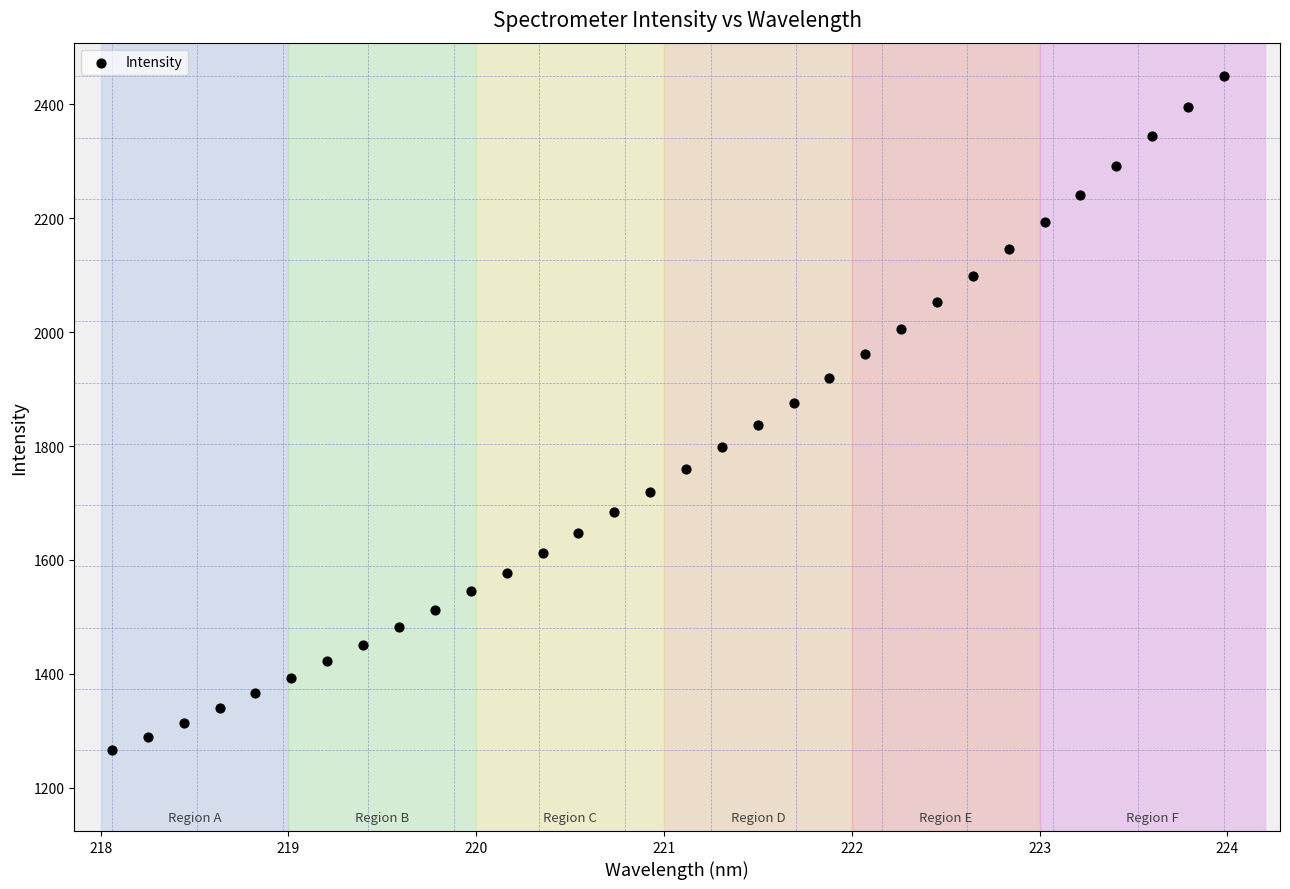

What is the range of Y values (max minus min)?

1183.8